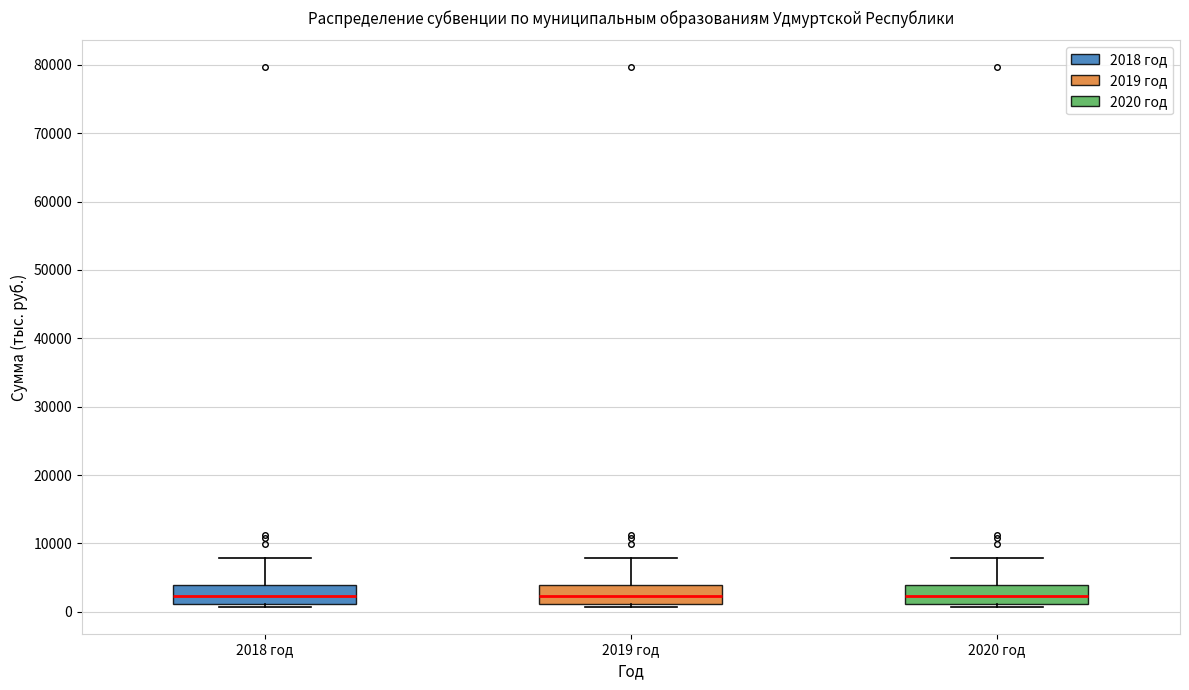

Reading left to right, read every box against the y-axis: the position of its median line, the range the box covers, and the ends of its whiskers. The values are not printed on the chart, so give them approximately, as read against the axis.

2018 год: median 2000, box 1000 to 4000, whiskers 1000 (just below the box's lower edge) to 8000
2019 год: median 2000, box 1000 to 4000, whiskers 1000 (just below the box's lower edge) to 8000
2020 год: median 2000, box 1000 to 4000, whiskers 1000 (just below the box's lower edge) to 8000